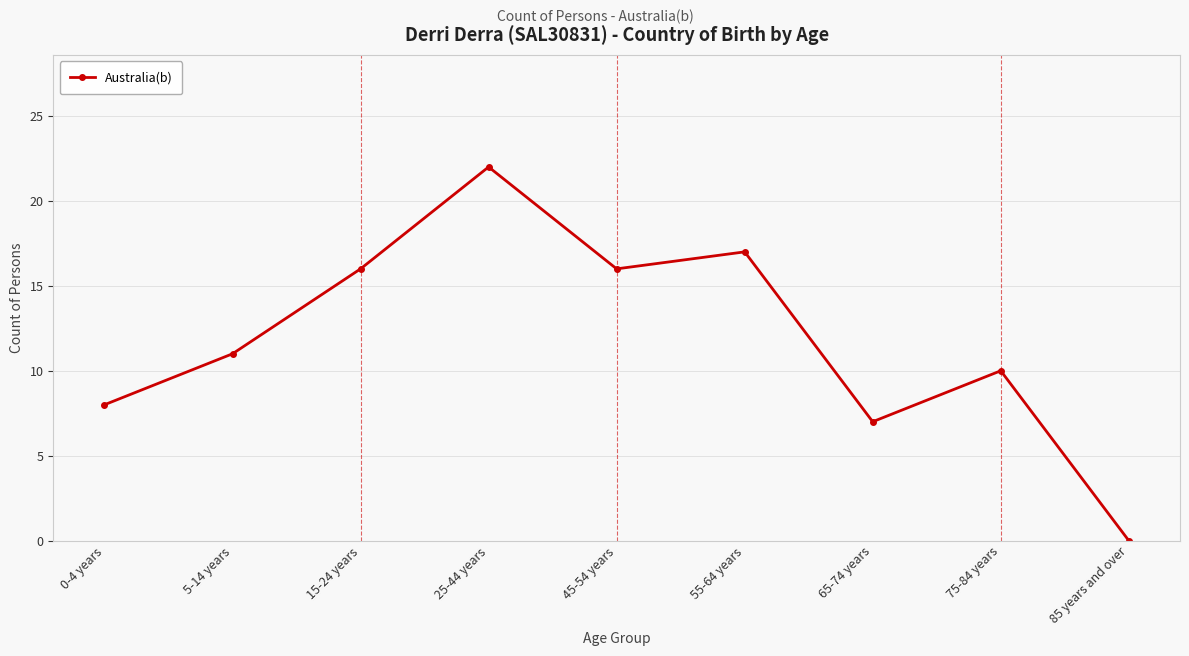

What is the label of the 3rd point from the left?

15-24 years